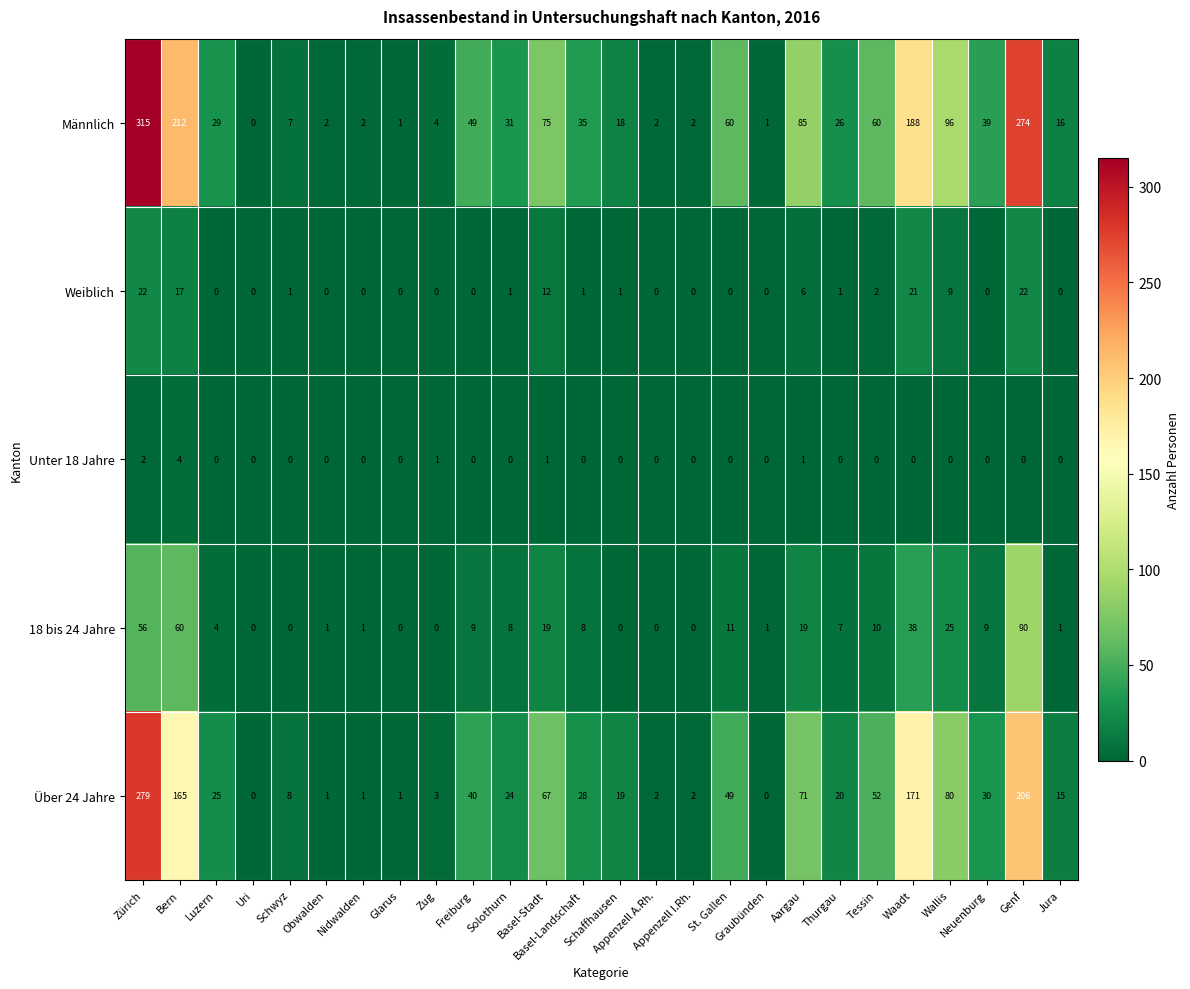

What is the maximum value for Über 24 Jahre?

279